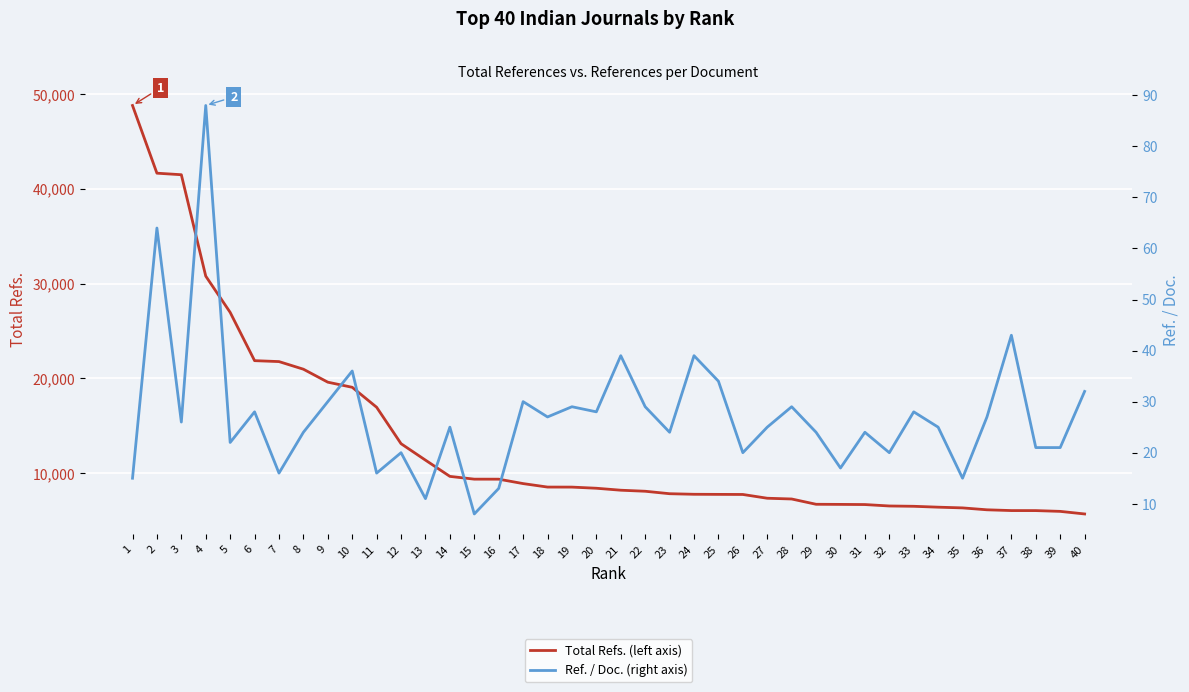

Which category has the highest value in the Total Refs. (left axis) series?

1